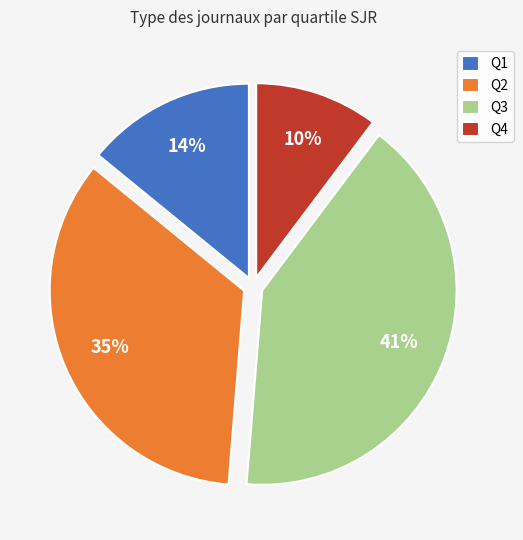

How many slices are in this pie chart?

4